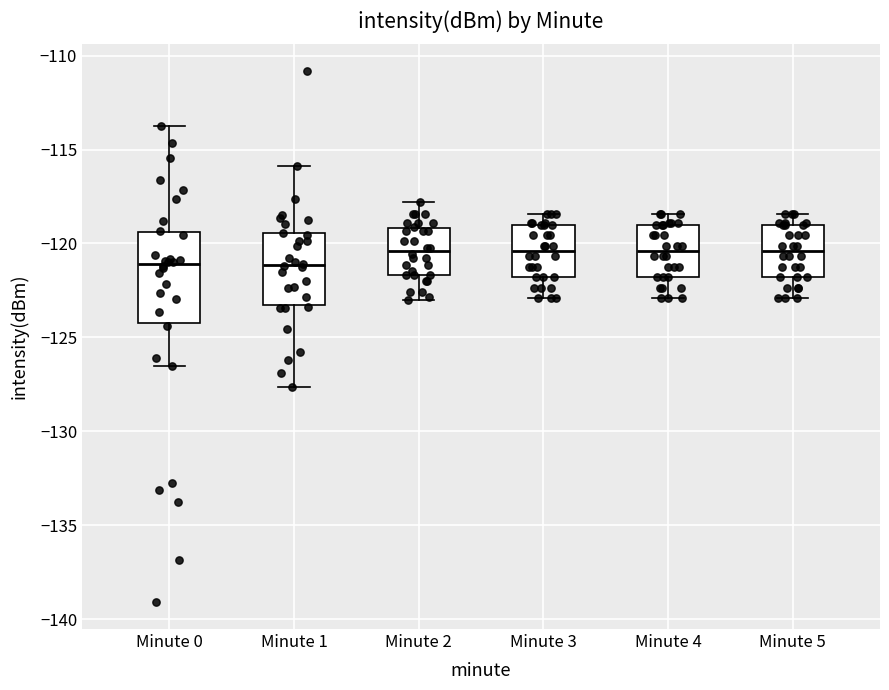

Reading left to right, transcribe this box plot: for each box, give where its median line is, the range the box spans, and where its two whiskers end, as read against the y-axis. The values are not printed on the chart, so give them approximately, as read against the axis.

Minute 0: median -121.0, box -124.0 to -119.5, whiskers -126.5 to -113.5
Minute 1: median -121.0, box -123.5 to -119.5, whiskers -127.5 to -116.0
Minute 2: median -120.5, box -121.5 to -119.0, whiskers -123.0 to -118.0
Minute 3: median -120.5, box -122.0 to -119.0, whiskers -123.0 to -118.5
Minute 4: median -120.5, box -122.0 to -119.0, whiskers -123.0 to -118.5
Minute 5: median -120.5, box -122.0 to -119.0, whiskers -123.0 to -118.5